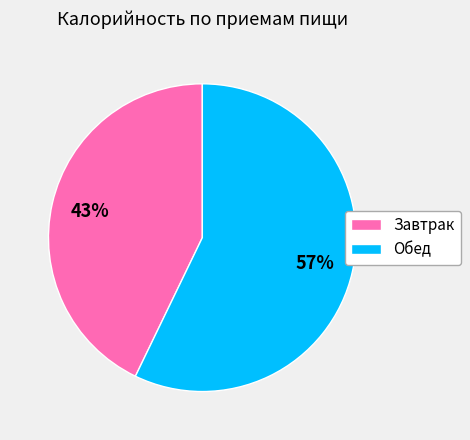

Which category accounts for the majority?

Обед